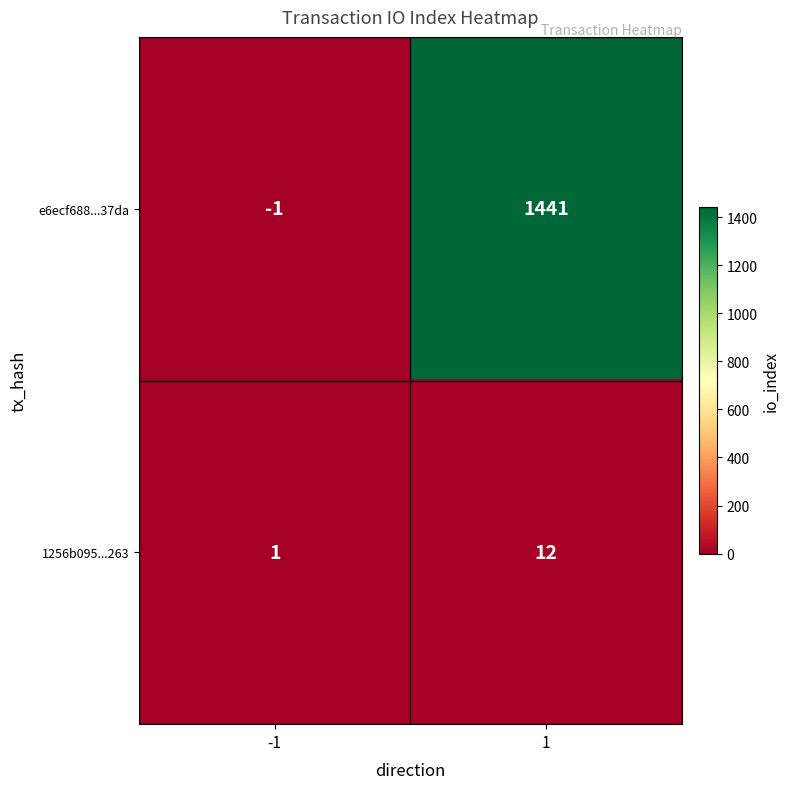

Count the number of categories in the chart.

2